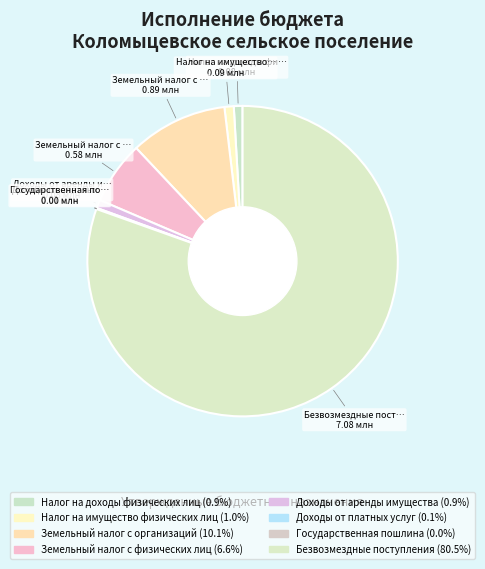

To the nearest percent, what percentage of the pie is Доходы от аренды имущества?

1%